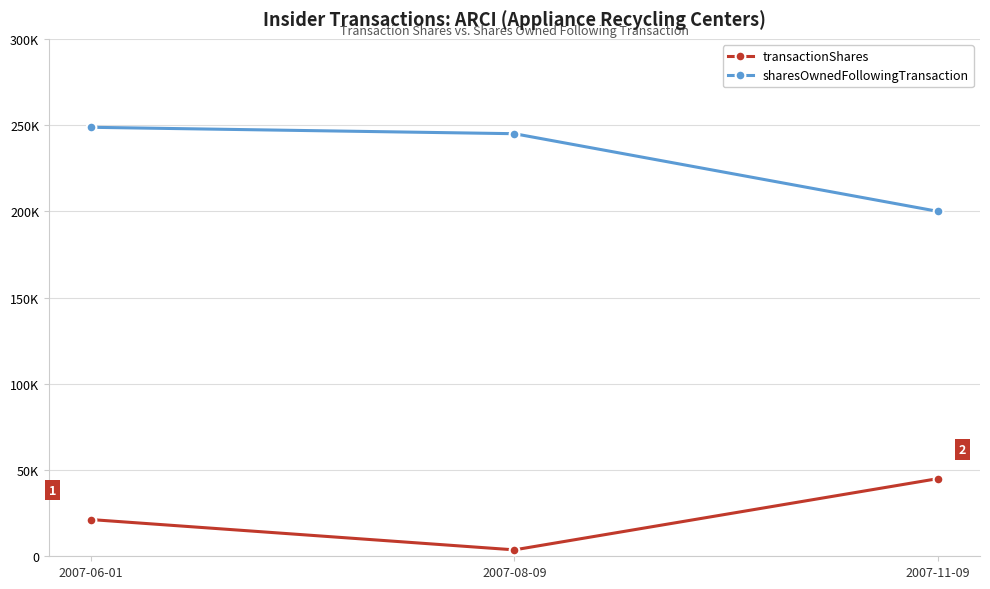

What is the total value across all series at 2007-08-09?

248719